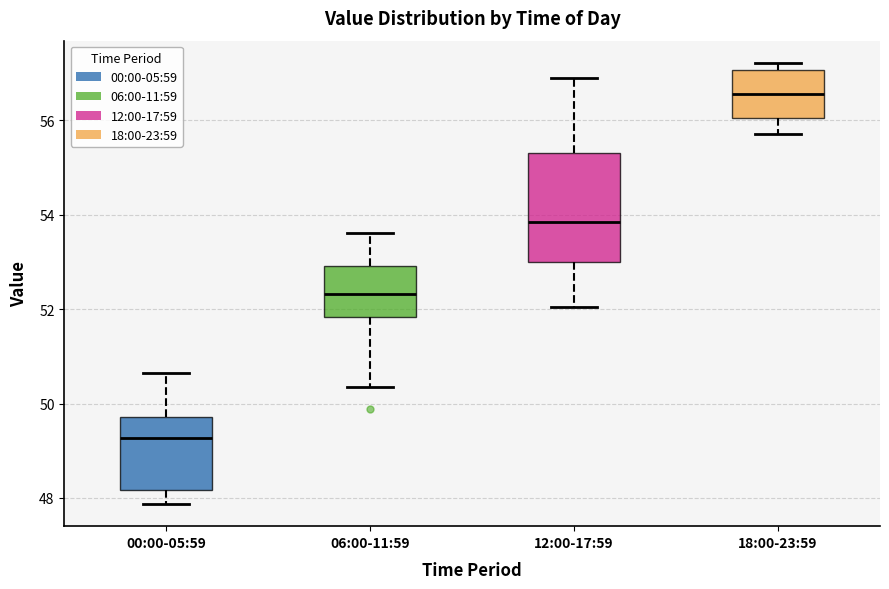

Reading left to right, read every box against the y-axis: the position of its median line, the range the box covers, and the ends of its whiskers. The values are not printed on the chart, so give them approximately, as read against the axis.

00:00-05:59: median 49.2, box 48.2 to 49.8, whiskers 47.8 to 50.6
06:00-11:59: median 52.4, box 51.8 to 53.0, whiskers 50.4 to 53.6
12:00-17:59: median 53.8, box 53.0 to 55.4, whiskers 52.0 to 57.0
18:00-23:59: median 56.6, box 56.0 to 57.0, whiskers 55.8 to 57.2